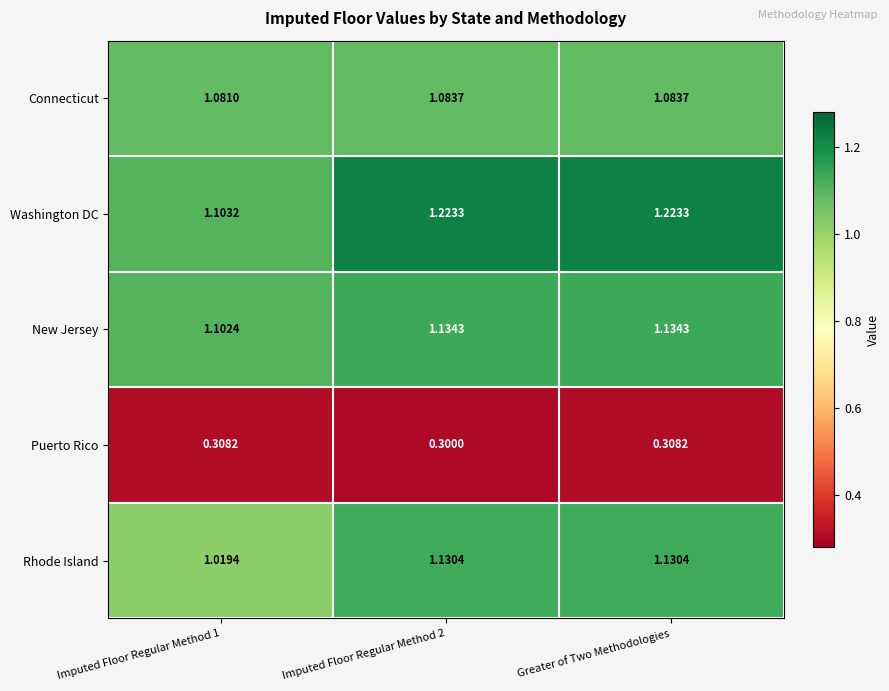

What is the total value across all series at Imputed Floor Regular Method 2?

4.9